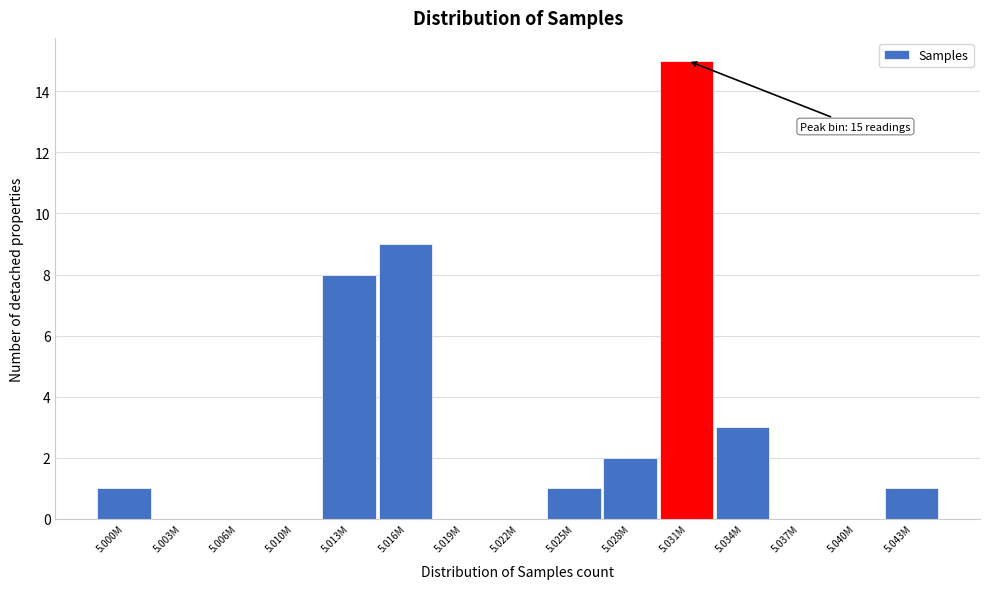

Reading left to right, transcribe all the data shown in this chart.

5.000M=1	5.003M=0	5.006M=0	5.010M=0	5.013M=8	5.016M=9	5.019M=0	5.022M=0	5.025M=1	5.028M=2	5.031M=15	5.034M=3	5.037M=0	5.040M=0	5.043M=1